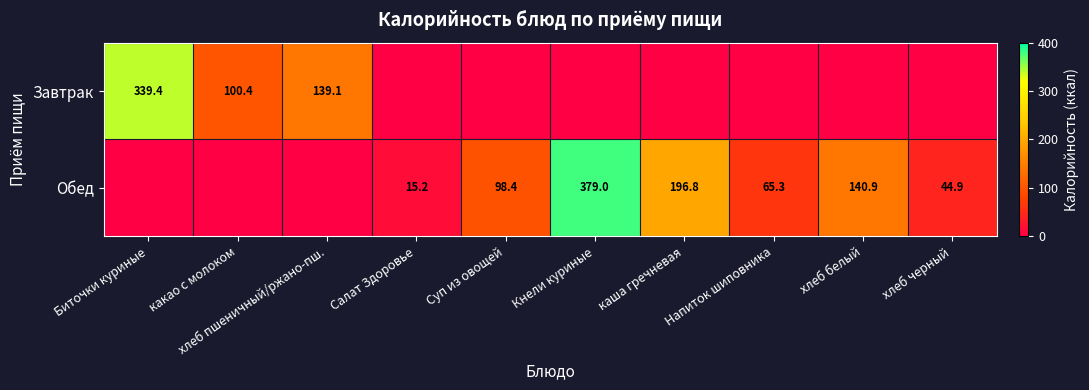

The Завтрак series shows 339.4 at Биточки куриные. True or false?

True